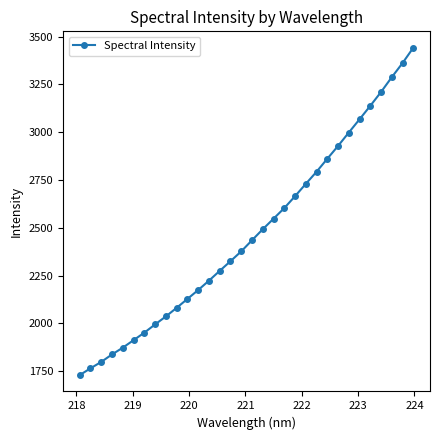

What is the value of the 31st point from the left?

3361.9